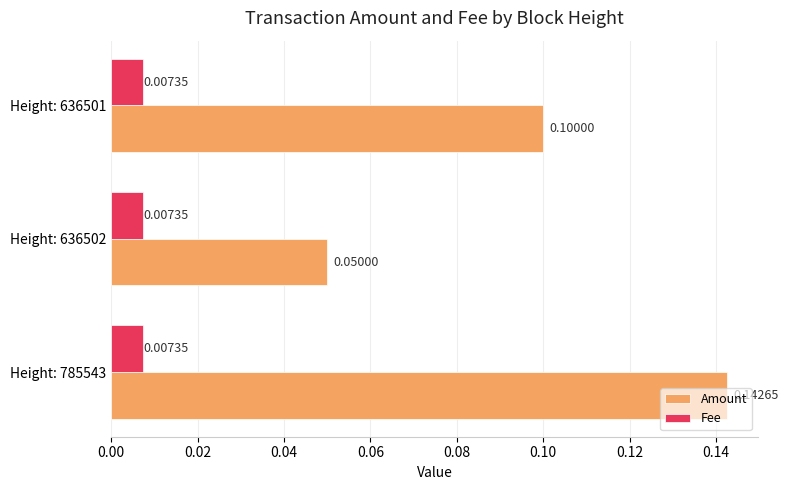

What is the maximum value for Amount?

0.1